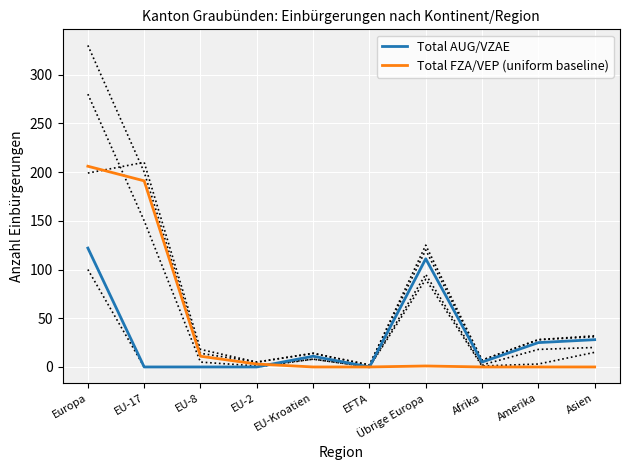

Is this an area chart (filled region under the line)?

No